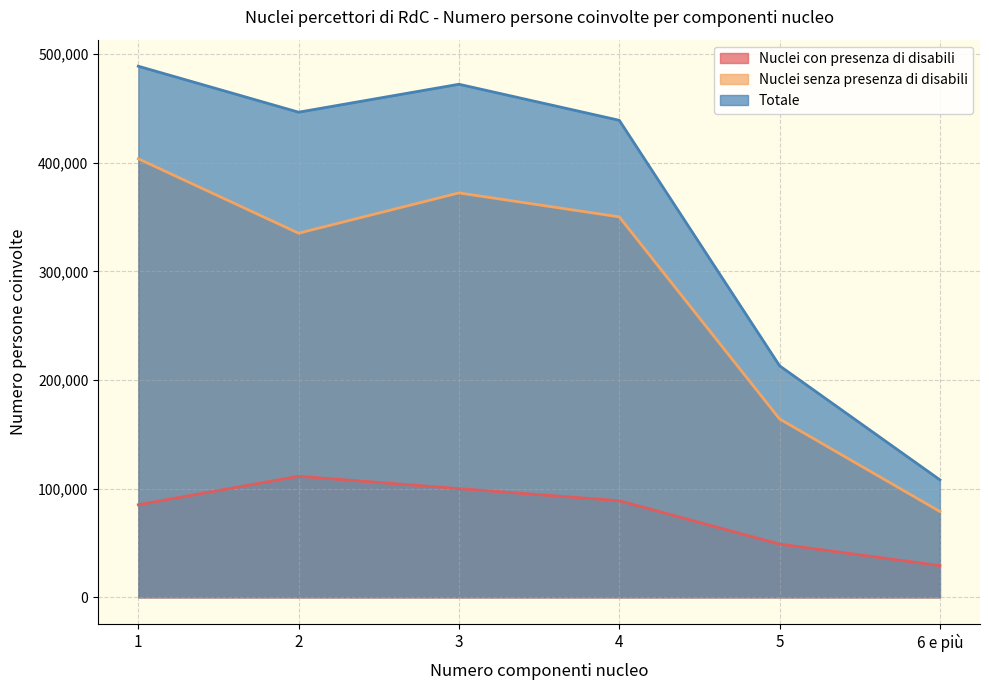

What value does the Nuclei con presenza di disabili series have at 6 e più?

29147